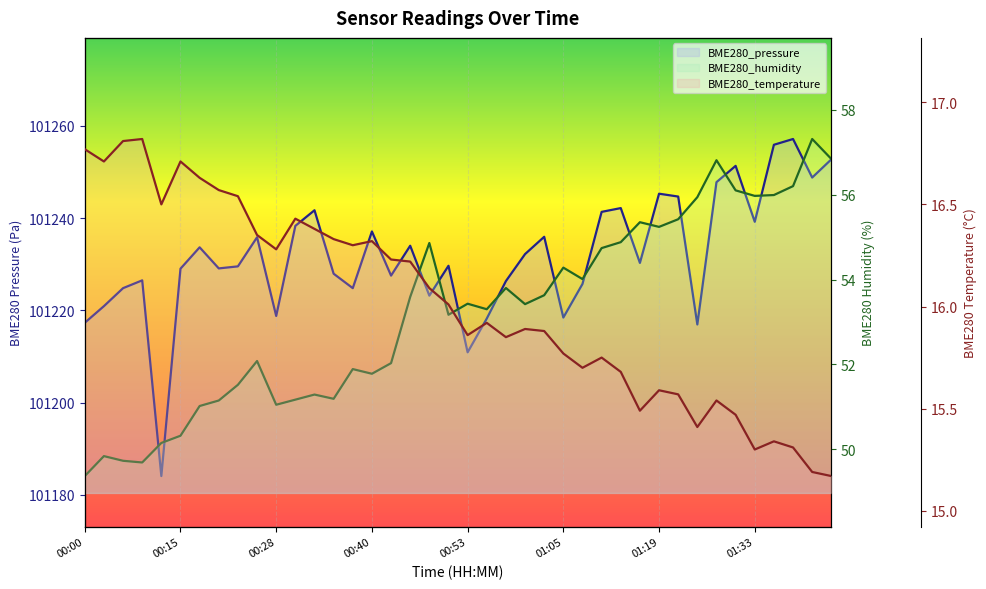

What is the value of the BME280_pressure point at the 20th from the left?

101229.7